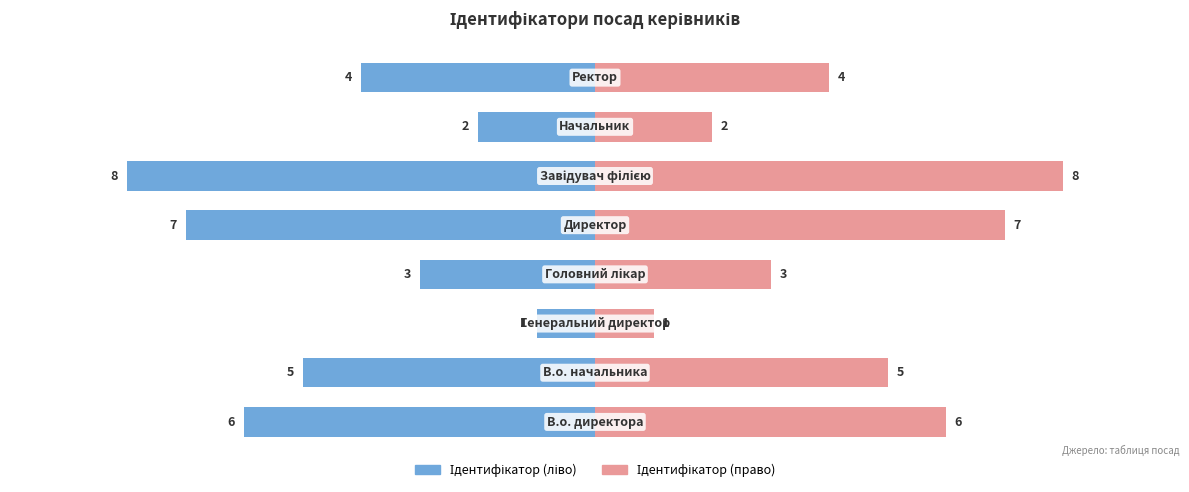

How many values in the Ідентифікатор (ліво) series exceed -4?

3